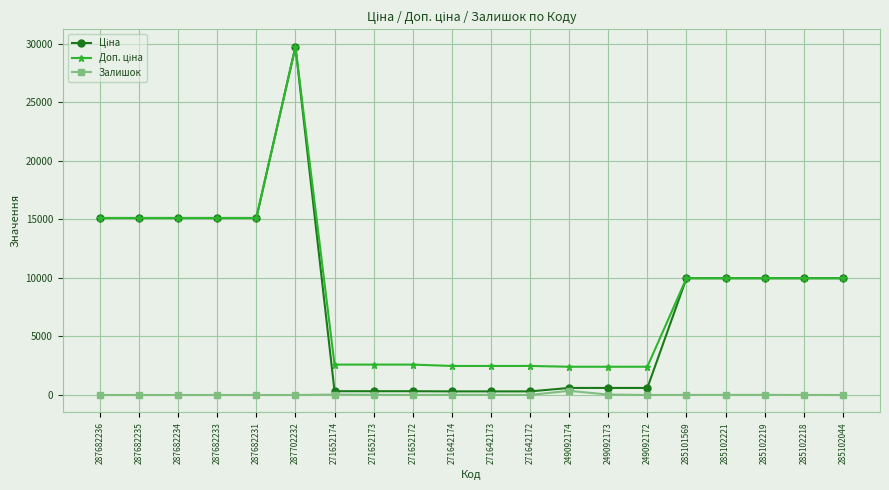

At which category is the sum across all series the highest?

287702232